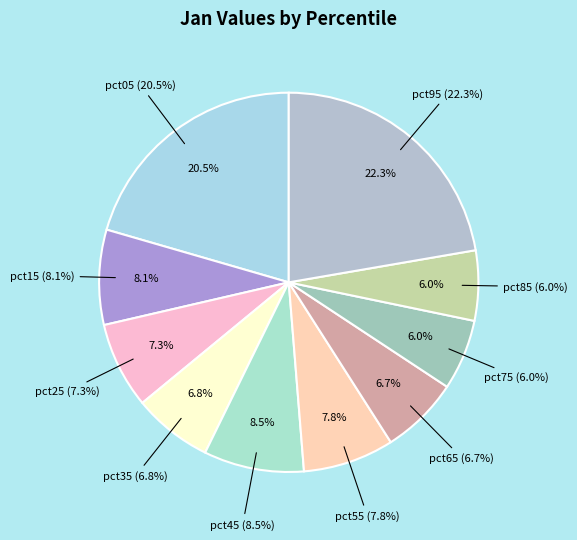

Is there any slice that represents more than half of the pie?

No